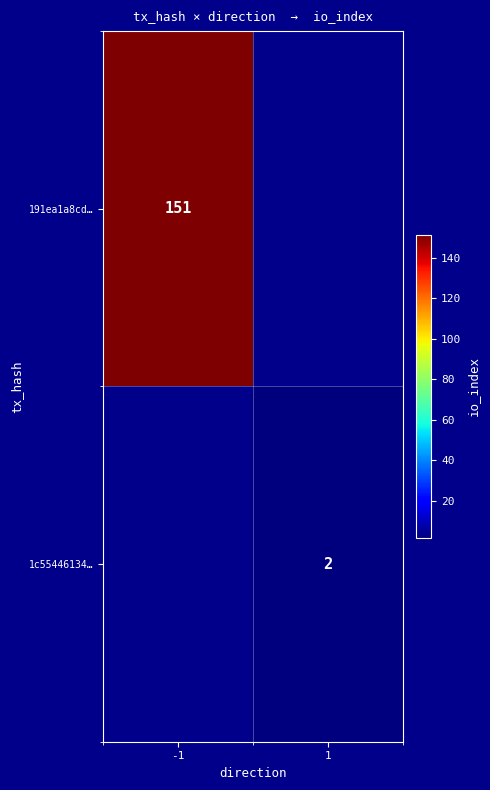

True or false: 191ea1a8cd… has a value of 151 at -1.

True